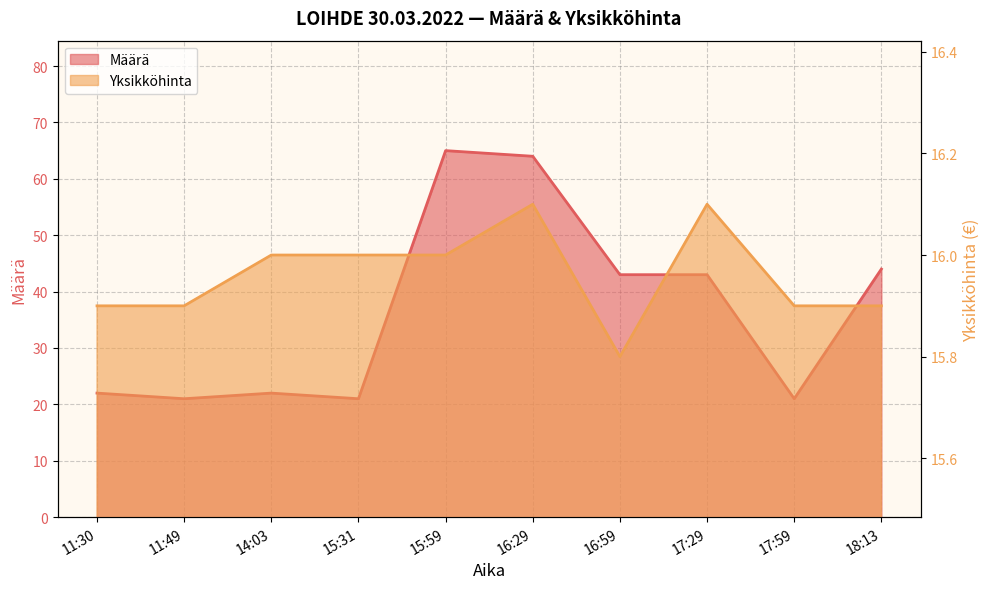

Does the chart have visible grid lines?

Yes